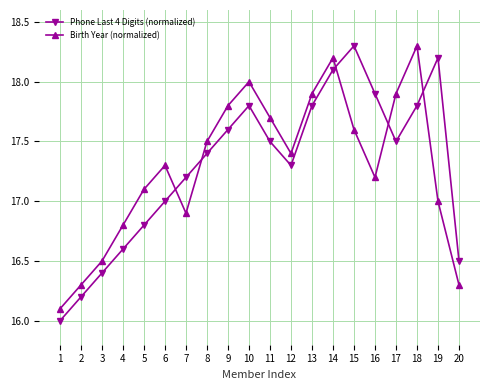

Reading left to right, what are all the values shown in this chart?

Phone Last 4 Digits (normalized): 1=16.0	2=16.2	3=16.4	4=16.6	5=16.8	6=17.0	7=17.2	8=17.4	9=17.6	10=17.8	11=17.5	12=17.3	13=17.8	14=18.1	15=18.3	16=17.9	17=17.5	18=17.8	19=18.2	20=16.5
Birth Year (normalized): 1=16.1	2=16.3	3=16.5	4=16.8	5=17.1	6=17.3	7=16.9	8=17.5	9=17.8	10=18.0	11=17.7	12=17.4	13=17.9	14=18.2	15=17.6	16=17.2	17=17.9	18=18.3	19=17.0	20=16.3